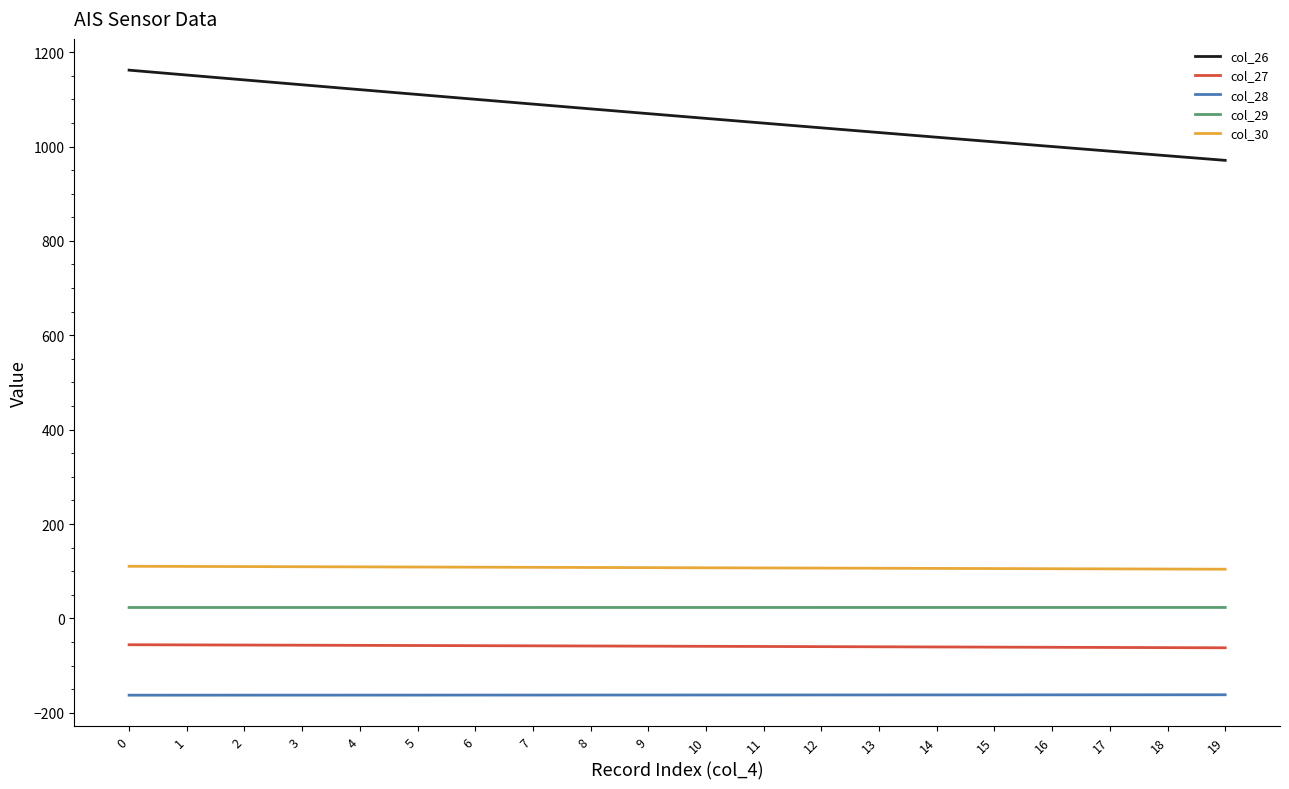

Rank the series by their maximum value, from lowest to highest.

col_28, col_27, col_29, col_30, col_26